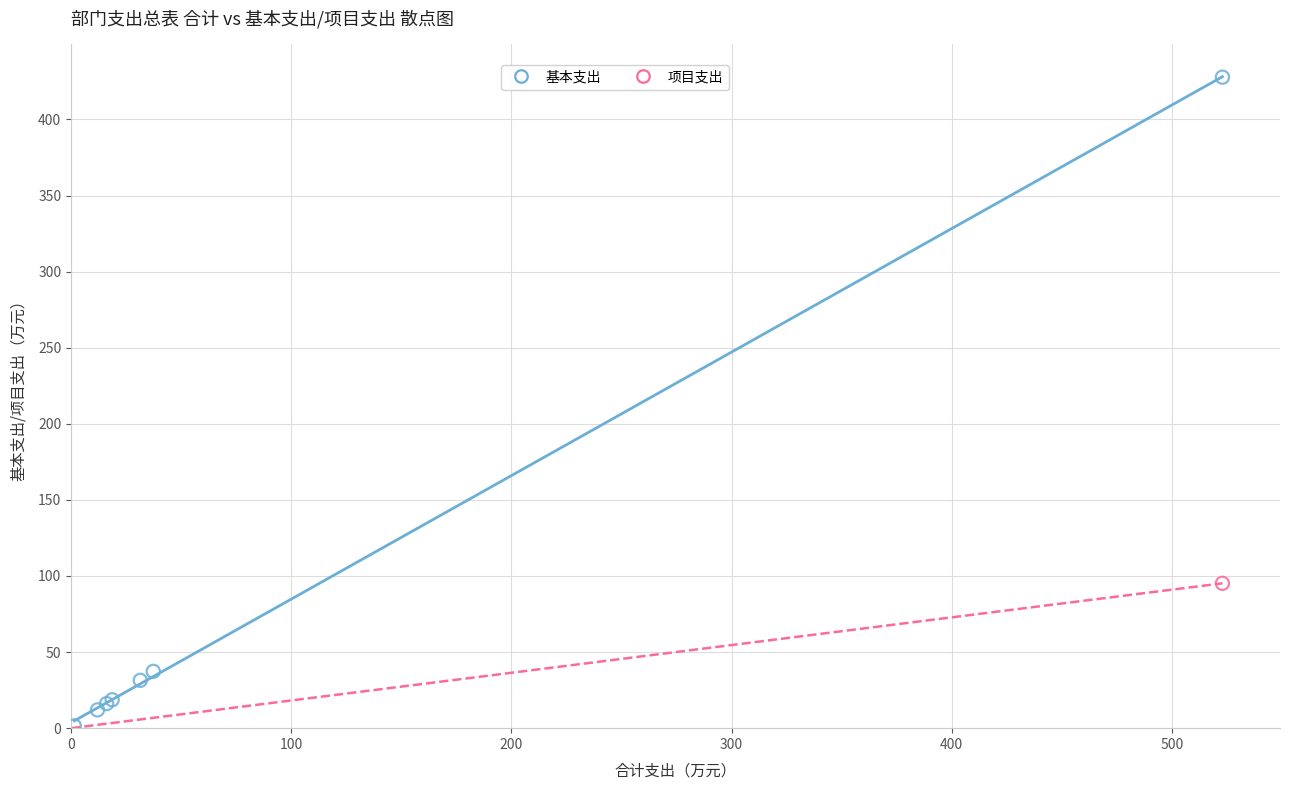

What are all the series names shown in the legend?

基本支出, 项目支出